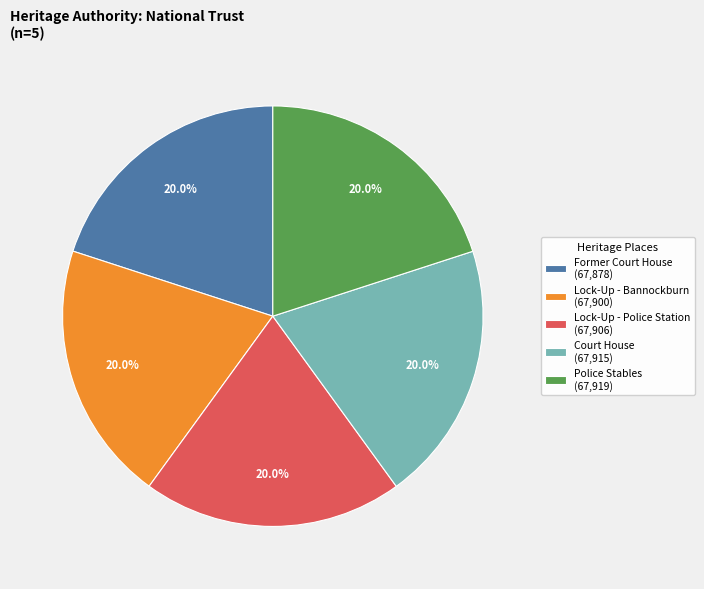

Does Lock-Up - Bannockburn (67,900) represent more than half of the total?

No